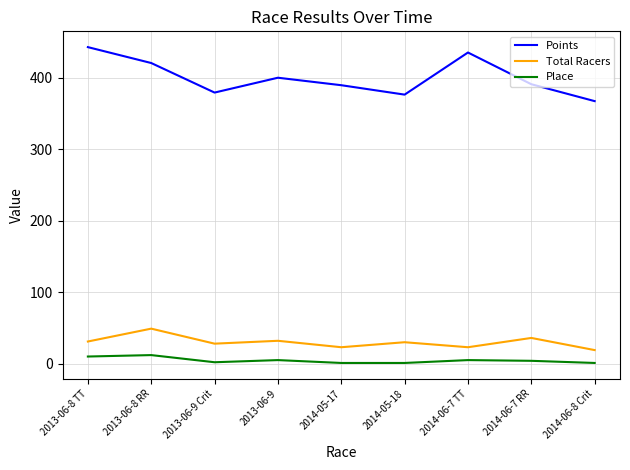

Rank the series by their maximum value, from lowest to highest.

Place, Total Racers, Points